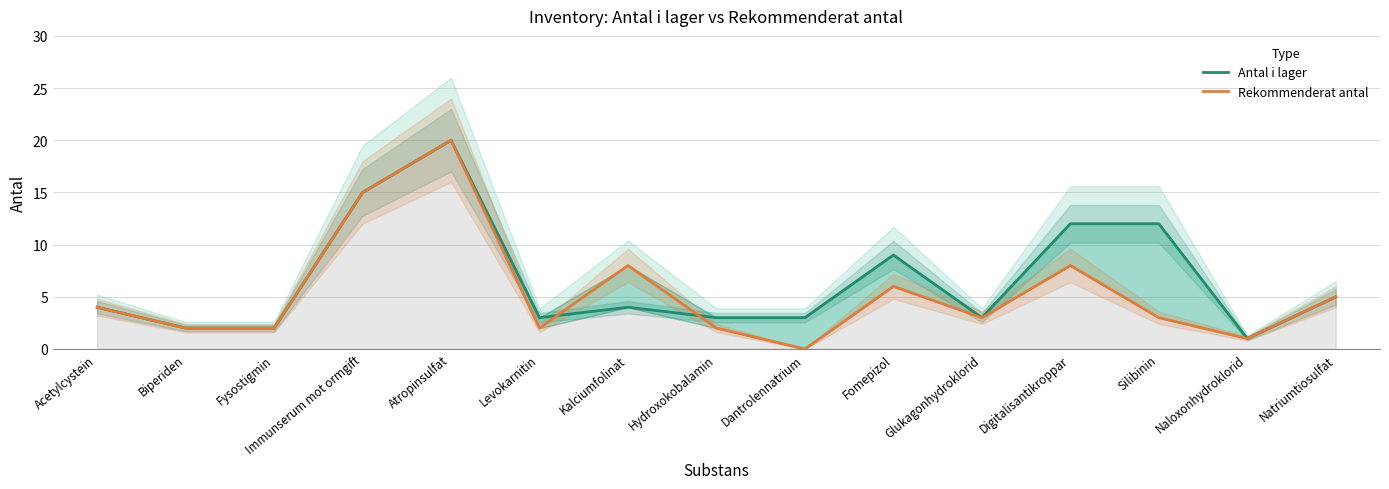

Between Hydroxokobalamin and Digitalisantikroppar, which is larger?

Digitalisantikroppar